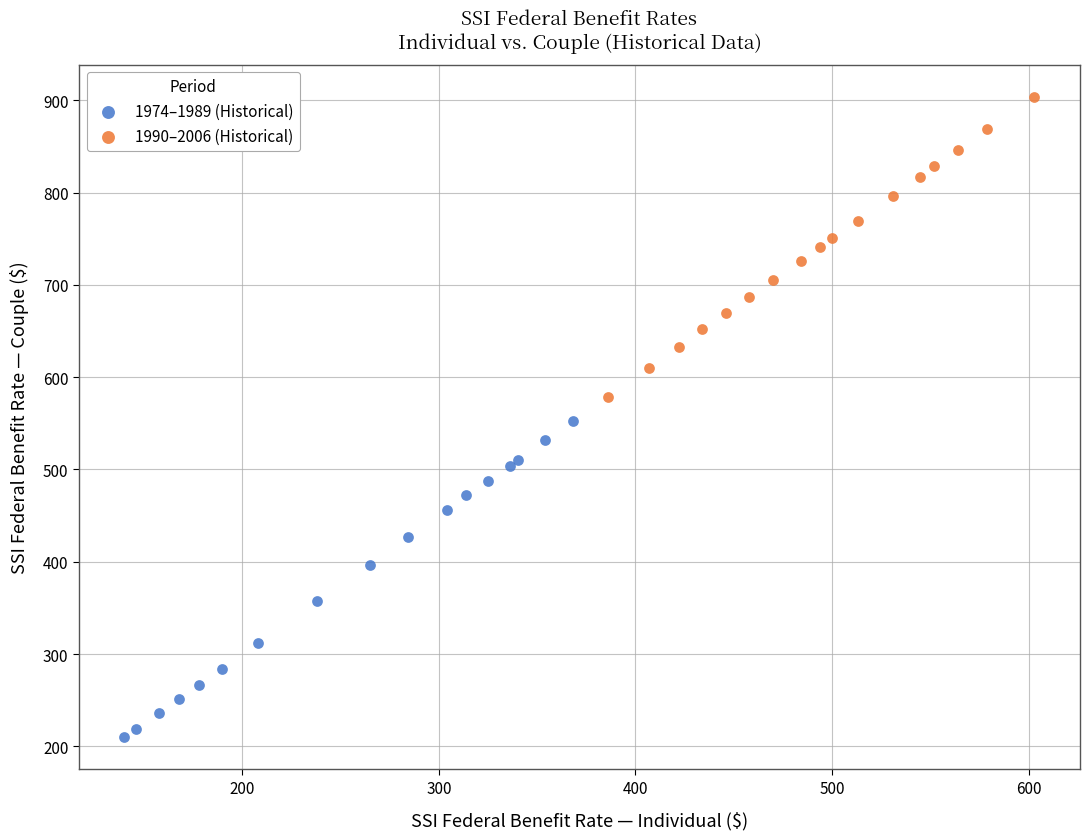

Which series reaches the minimum Y coordinate?

1974–1989 (Historical)